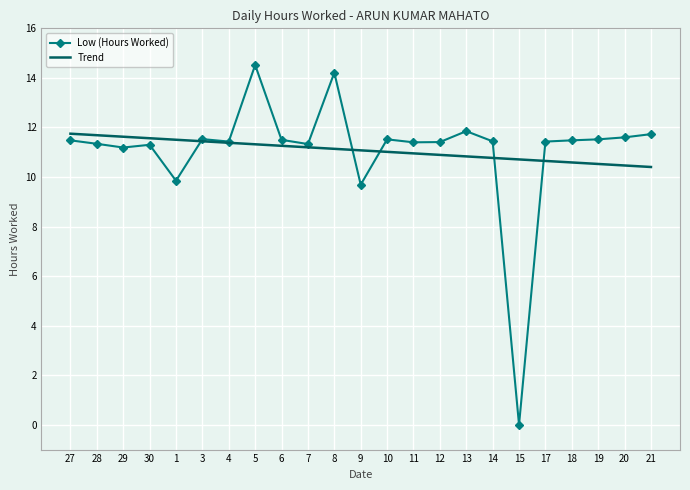

What is the spread (max minus min) of values at 20?

1.1